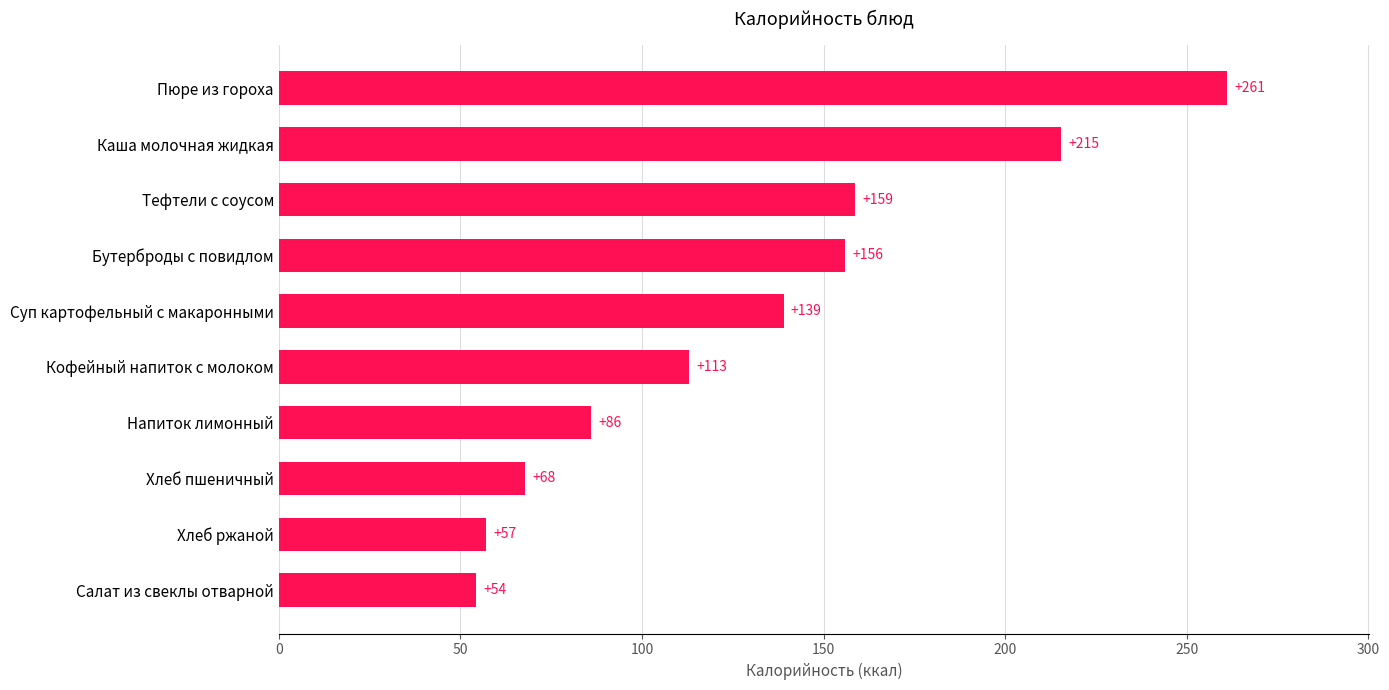

Approximately how many times larger is the value at Тефтели с соусом compared to Каша молочная жидкая?

0.7